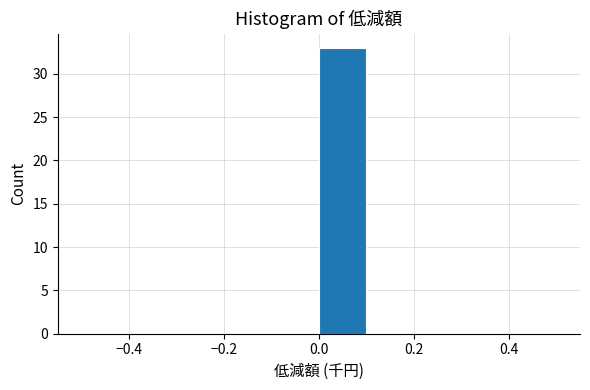

How tall is the bar that spans 0.0 to 0.1 on the x-axis? The values are not printed on the chart, so give them approximately, as read against the axis.

33